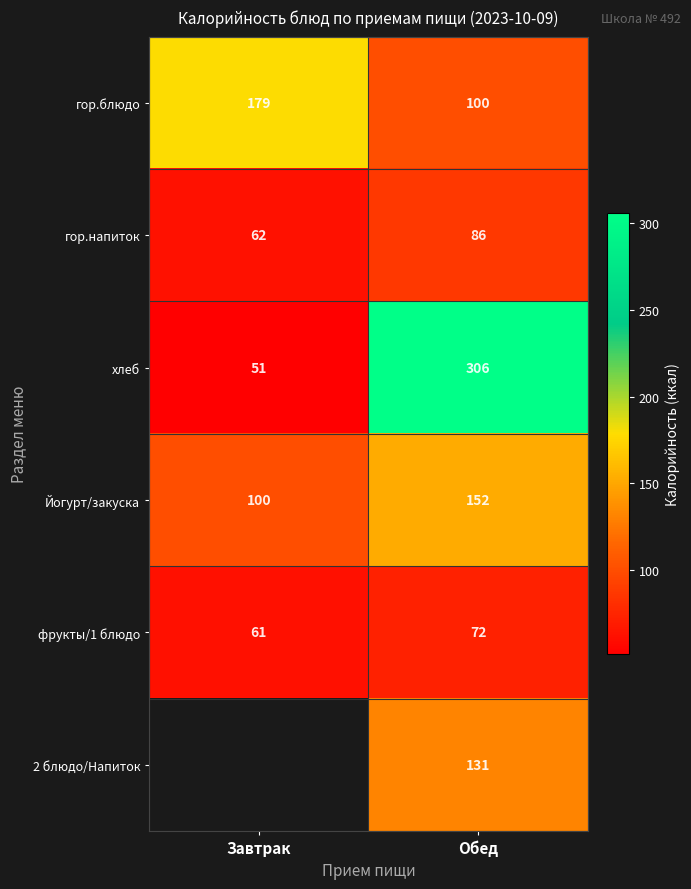

What is the minimum value for хлеб?

51